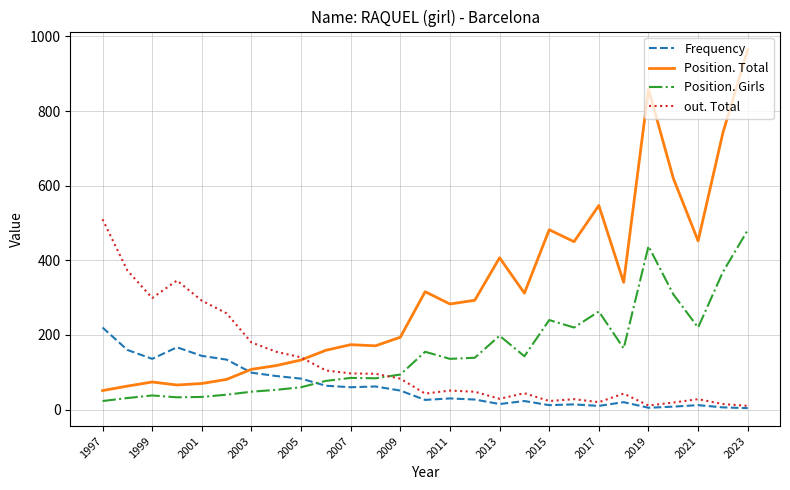

What are all the series names shown in the legend?

Frequency, Position. Total, Position. Girls, out. Total